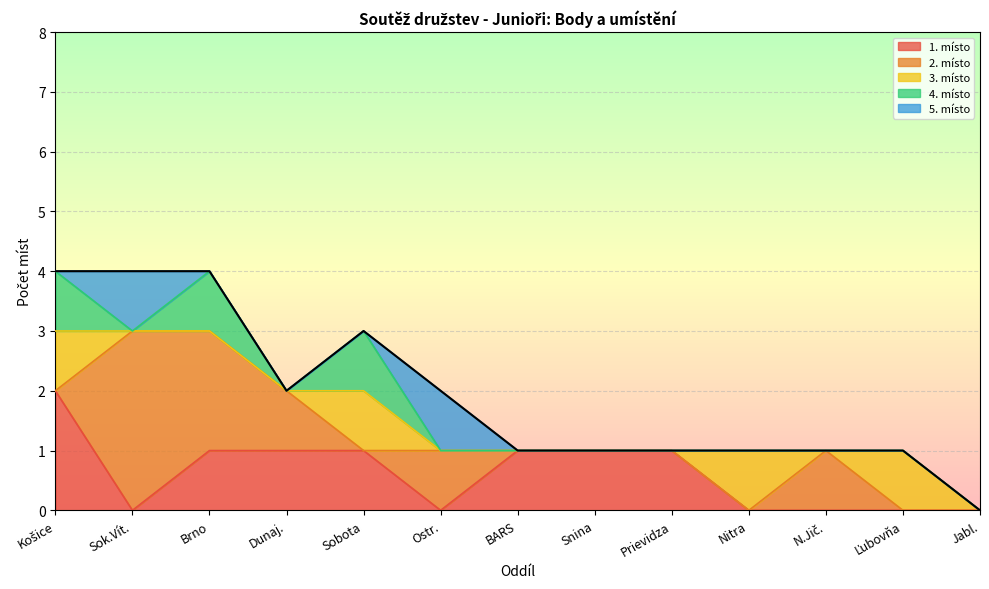

True or false: 3. místo has more than 1 points higher than both neighbors.

True